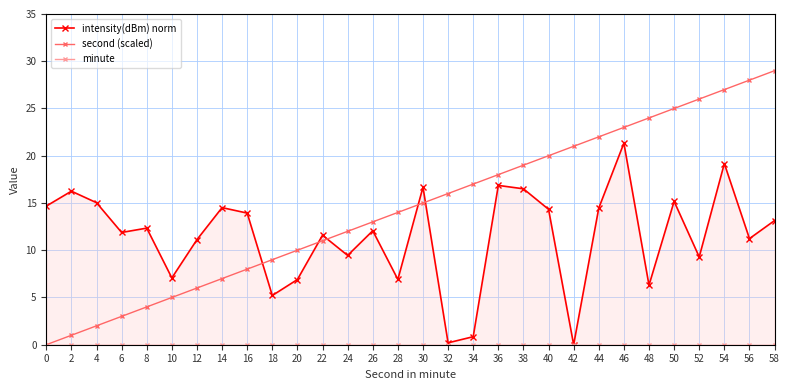

At how many categories does at least one series exceed 7?

30